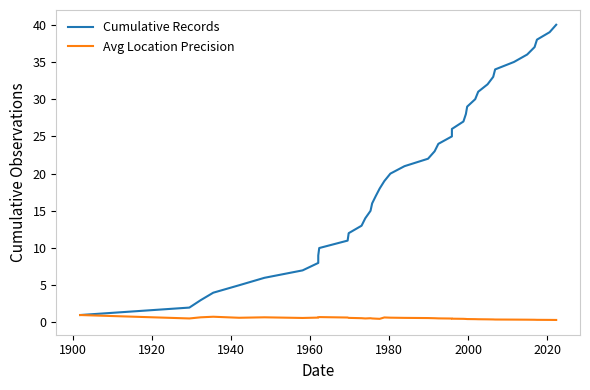

Where is the first local maximum for Avg Location Precision?

1940